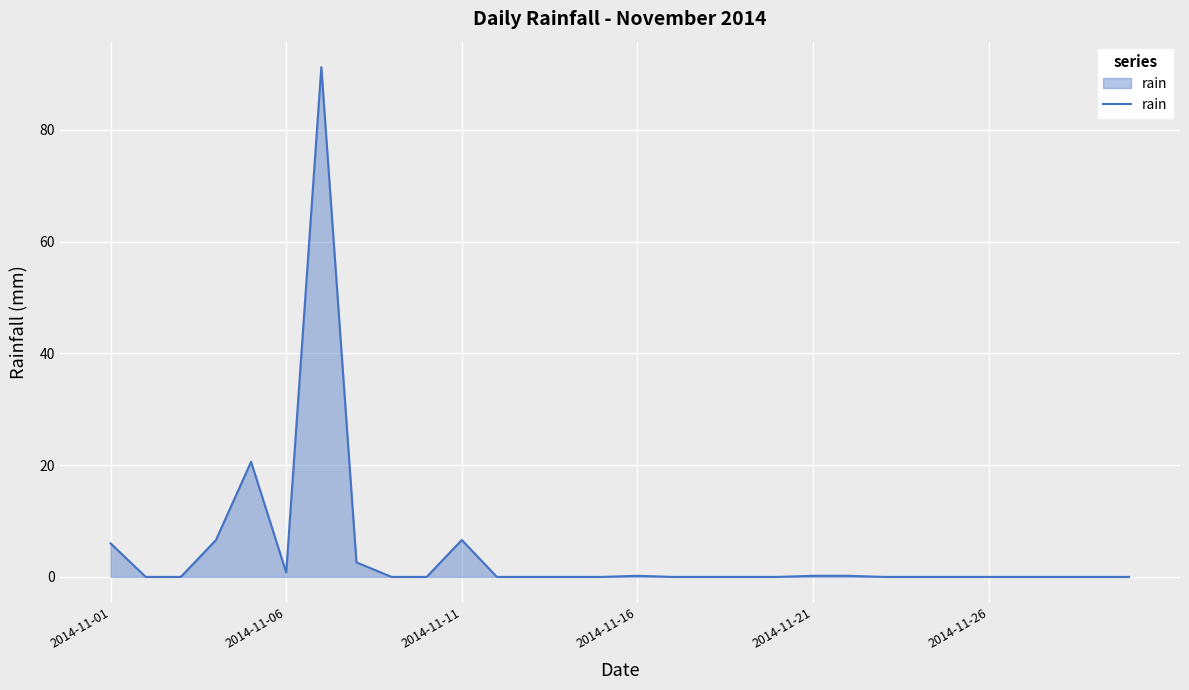

What is the difference between the maximum and minimum values?

91.2